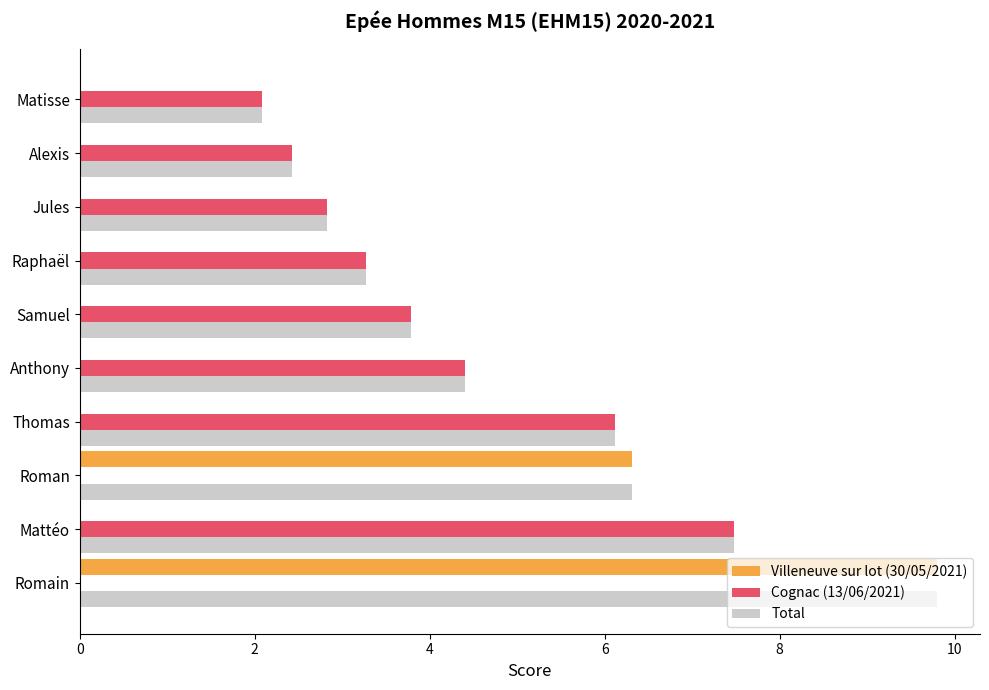

What is the sum of all Cognac (13/06/2021) values?

32.4